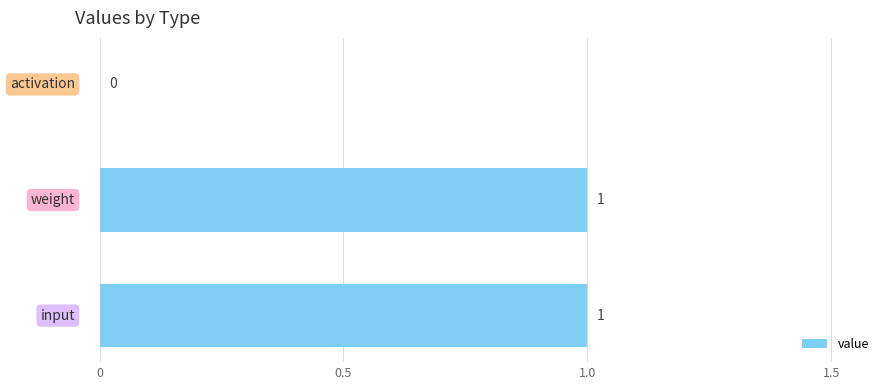

How many values are between 0 and 1?

3